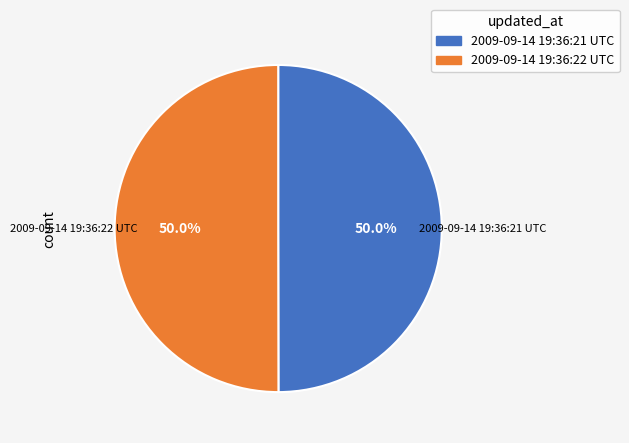

Is it true that 2009-09-14 19:36:22 UTC is 57% of the pie?

False